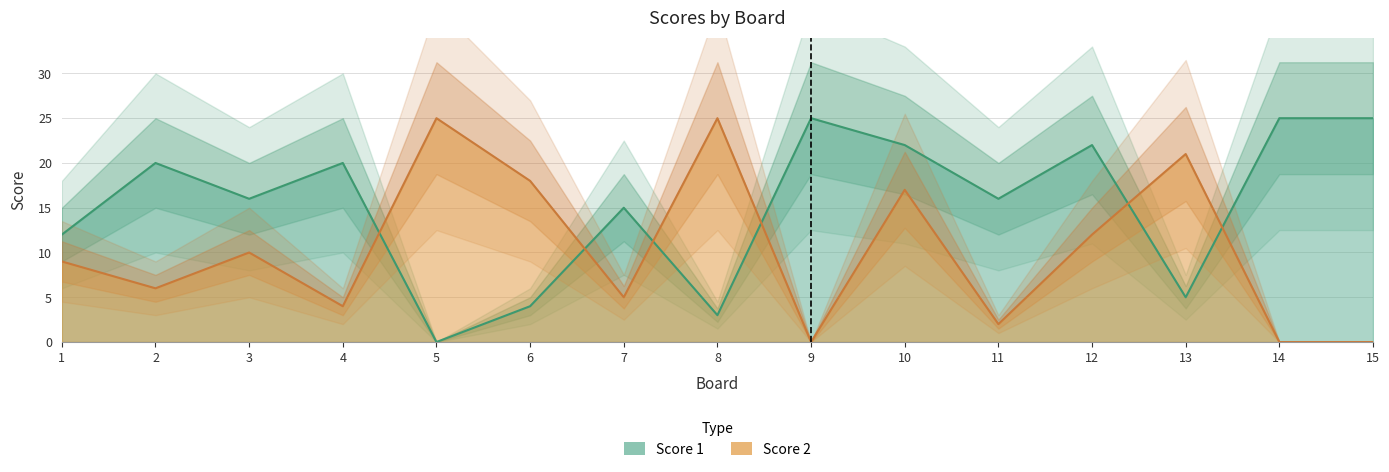

Reading left to right, list all the values displayed in this chart.

Score 1: 1=12	2=20	3=16	4=20	5=0	6=4	7=15	8=3	9=25	10=22	11=16	12=22	13=5	14=25	15=25
Score 2: 1=9	2=6	3=10	4=4	5=25	6=18	7=5	8=25	9=0	10=17	11=2	12=12	13=21	14=0	15=0